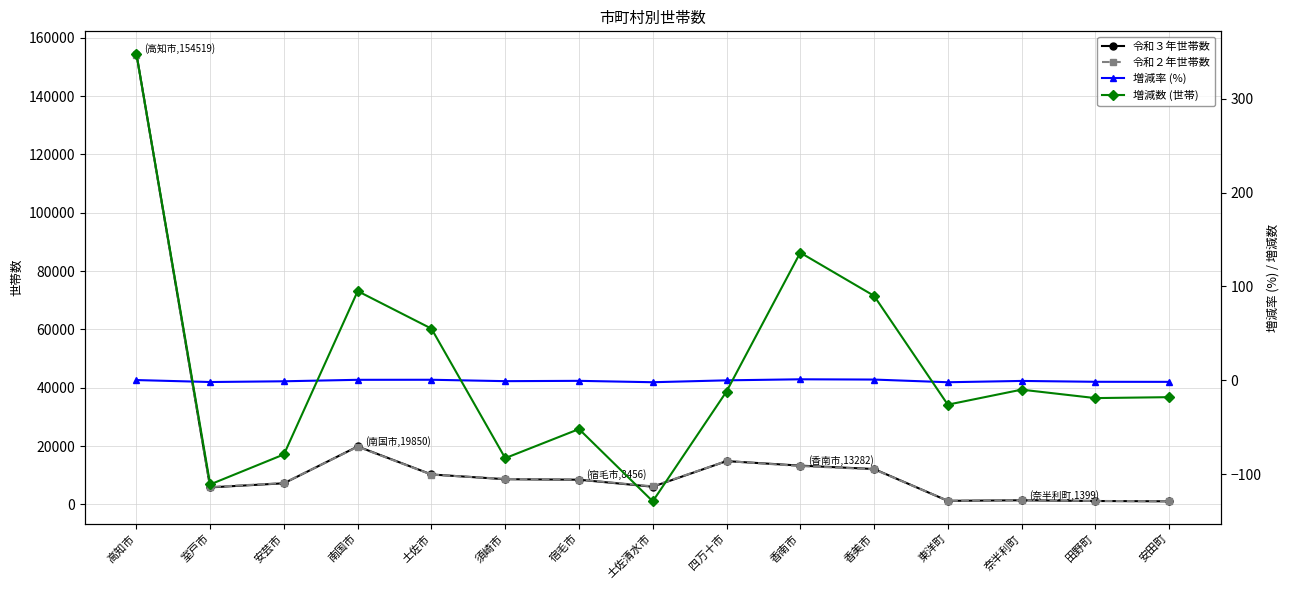

True or false: 令和３年世帯数 and 増減数 (世帯) cross at least once.

False